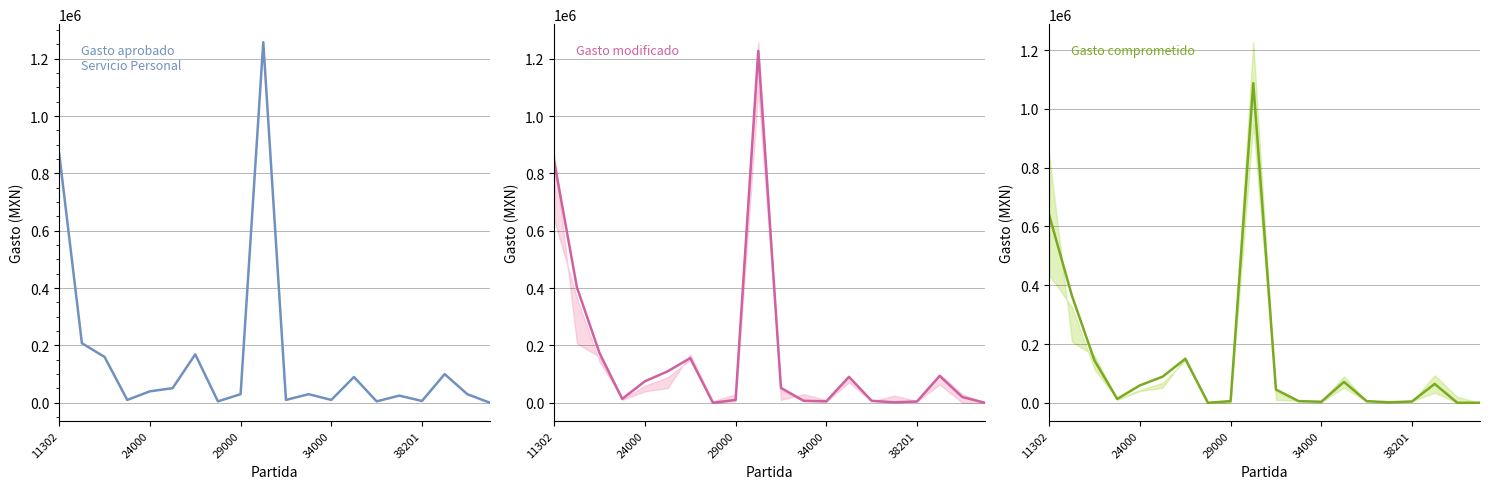

Is this an area chart (filled region under the line)?

No